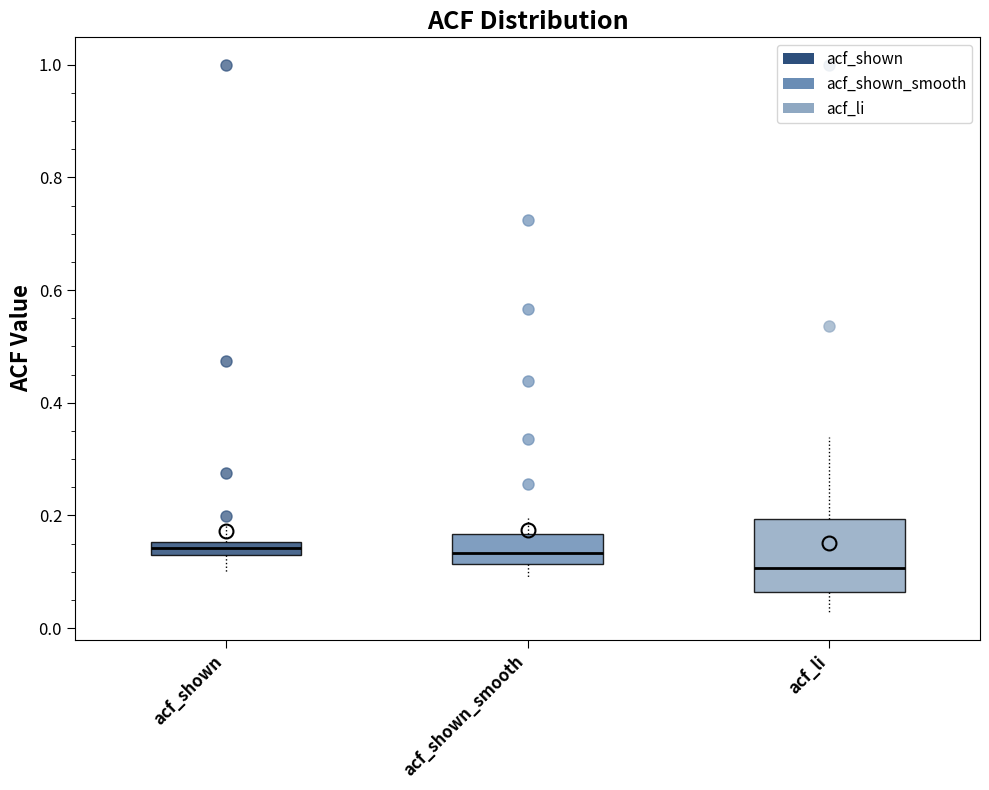

Where is the lower edge of the box for acf_shown_smooth on the y-axis? The values are not printed on the chart, so give them approximately, as read against the axis.

0.12